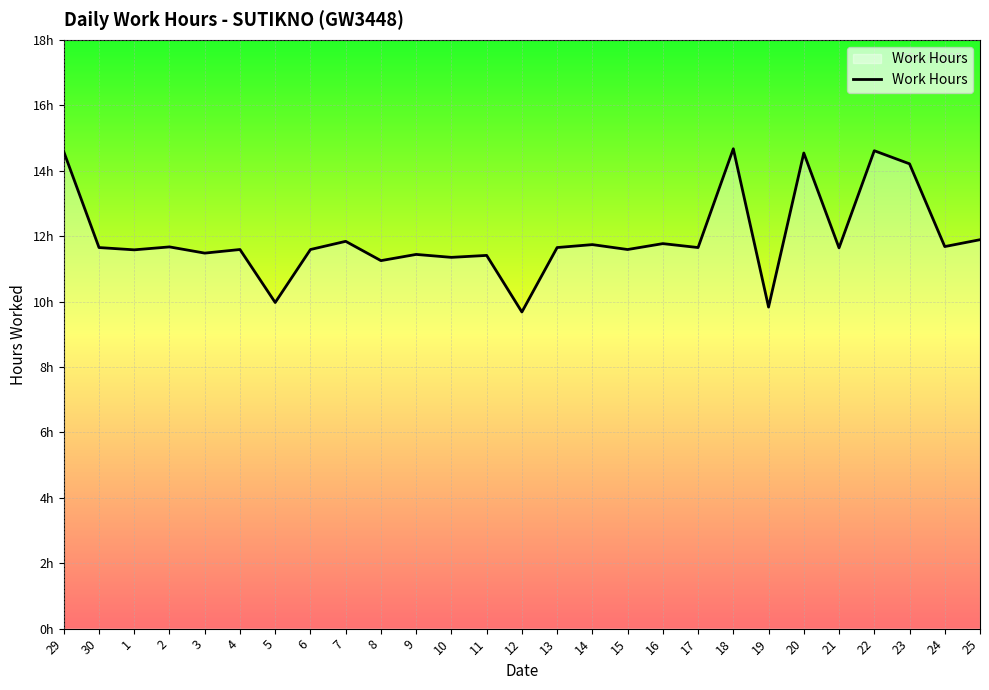

What is the minimum value shown in the chart?

9.7